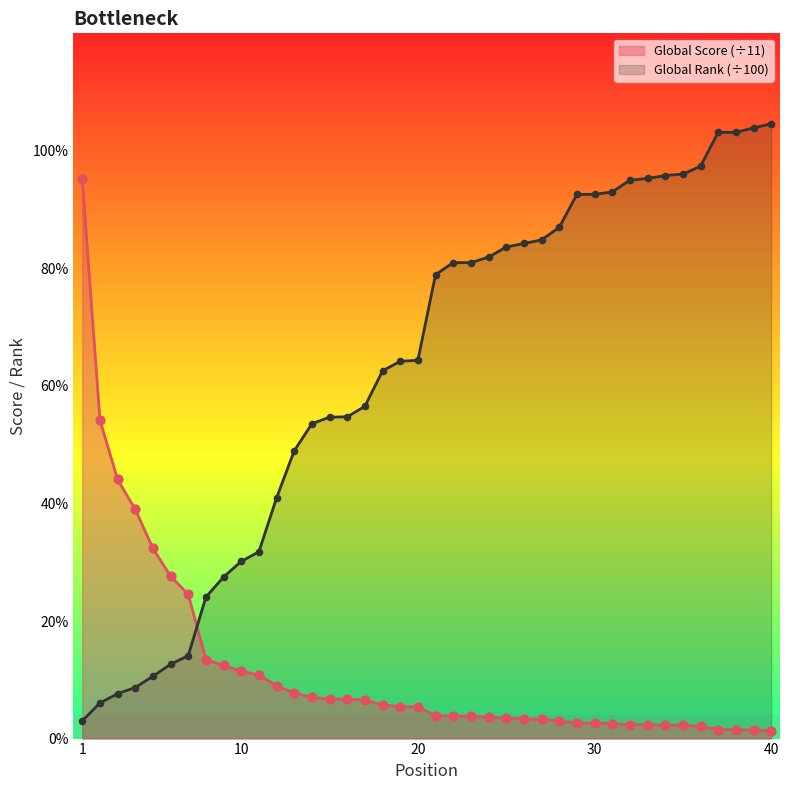

Is the value of Global Rank (÷100) at 20 greater than the value of Global Score at 37?

Yes